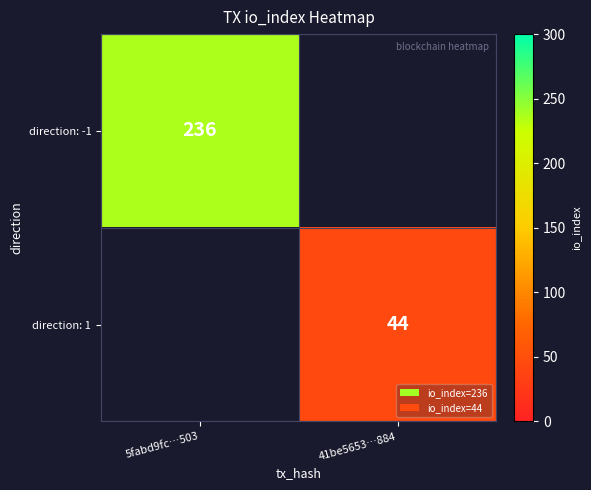

True or false: direction: 1 has a value of 9.4 at 41be5653…884.

False